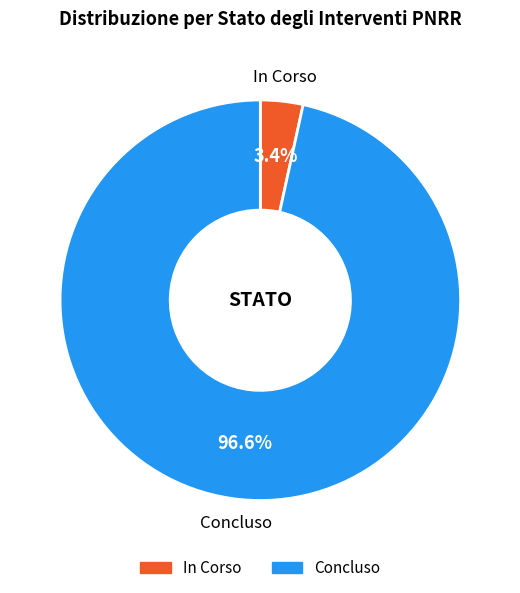

Which category has the biggest portion of the pie?

Concluso